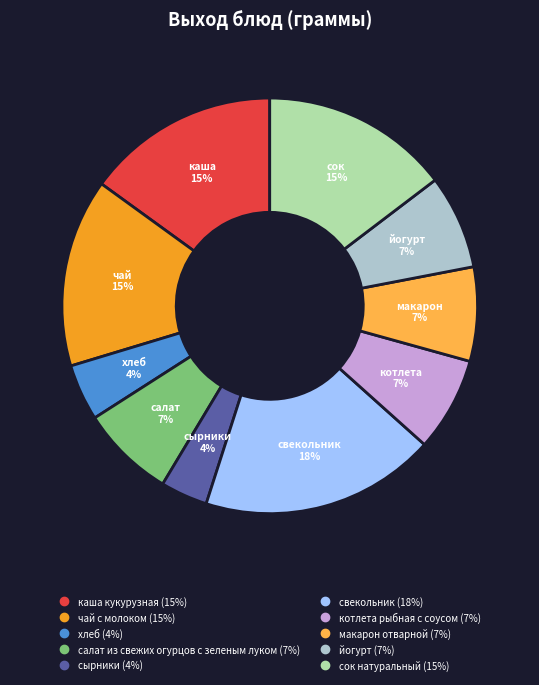

True or false: чай с молоком accounts for 15% of the total.

True